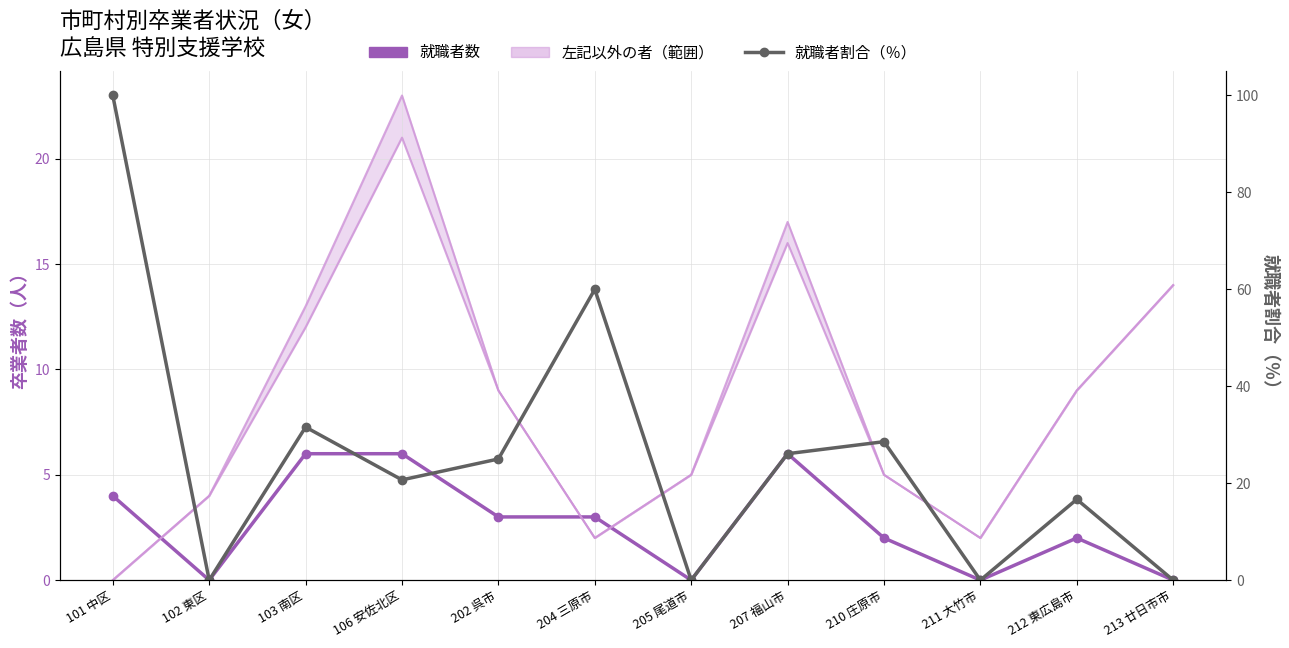

The value of 就職者数 at 213 廿日市市 is 0.0. True or false?

True